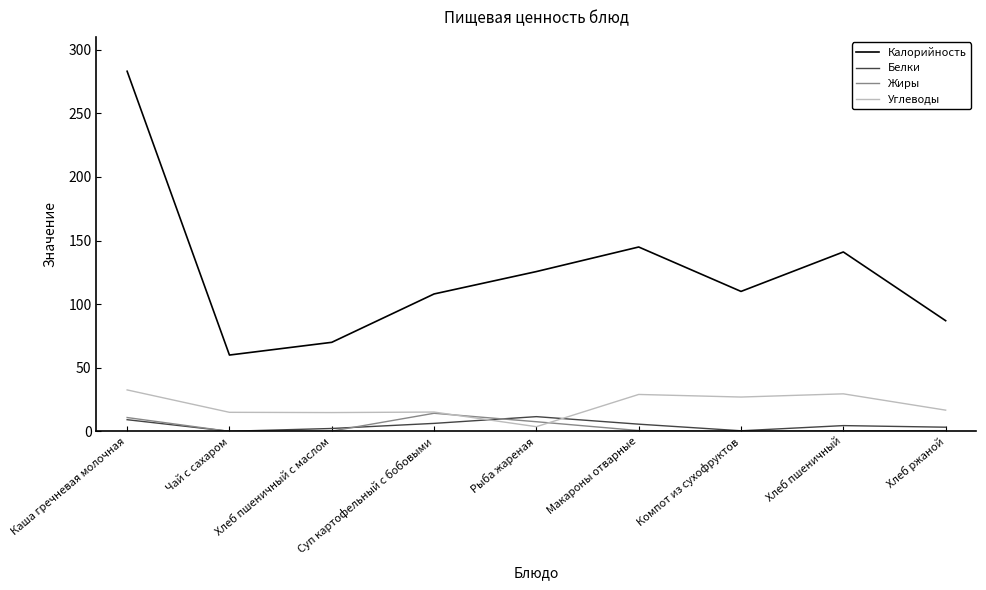

True or false: Калорийность and Белки cross at least once.

False